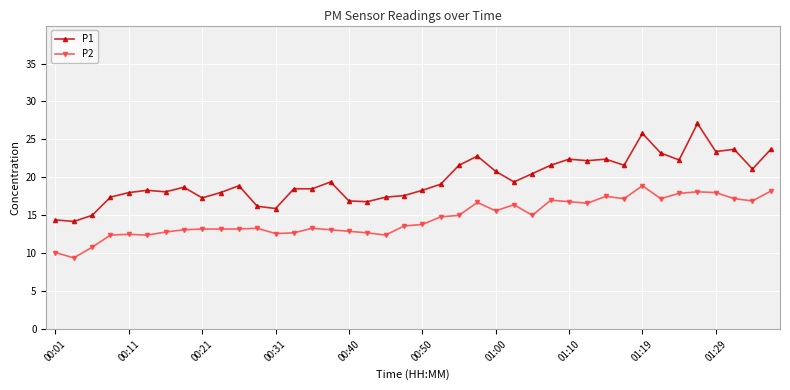

True or false: P1 and P2 intersect in this chart.

False